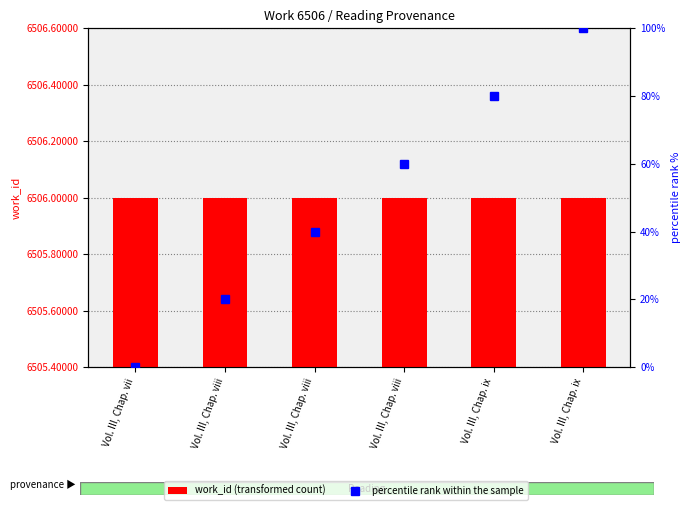

How many data points in percentile rank within the sample are above 60?

2